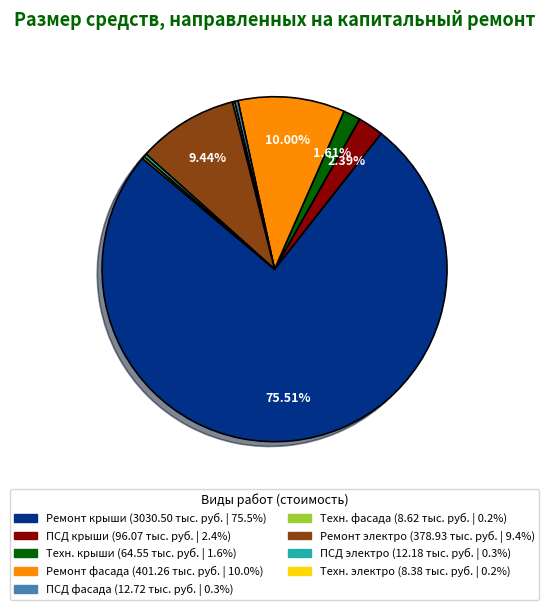

Is there a majority slice in this chart?

Yes